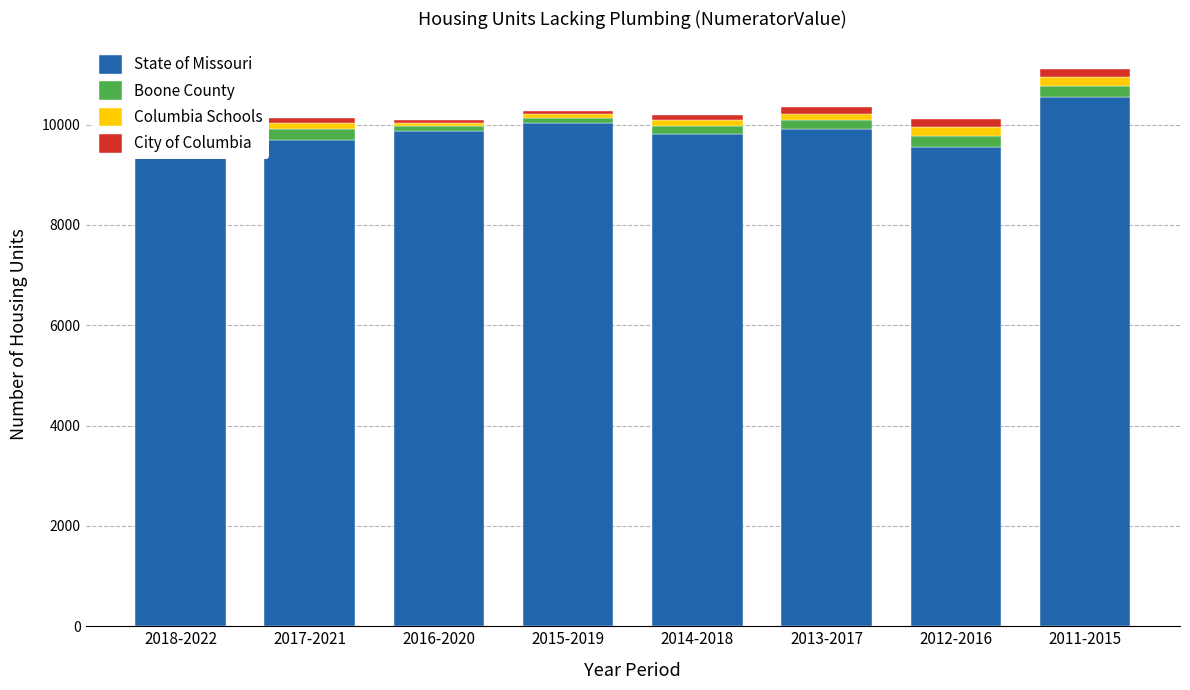

Read the Boone County value at 2015-2019, to the nearest 50.

100